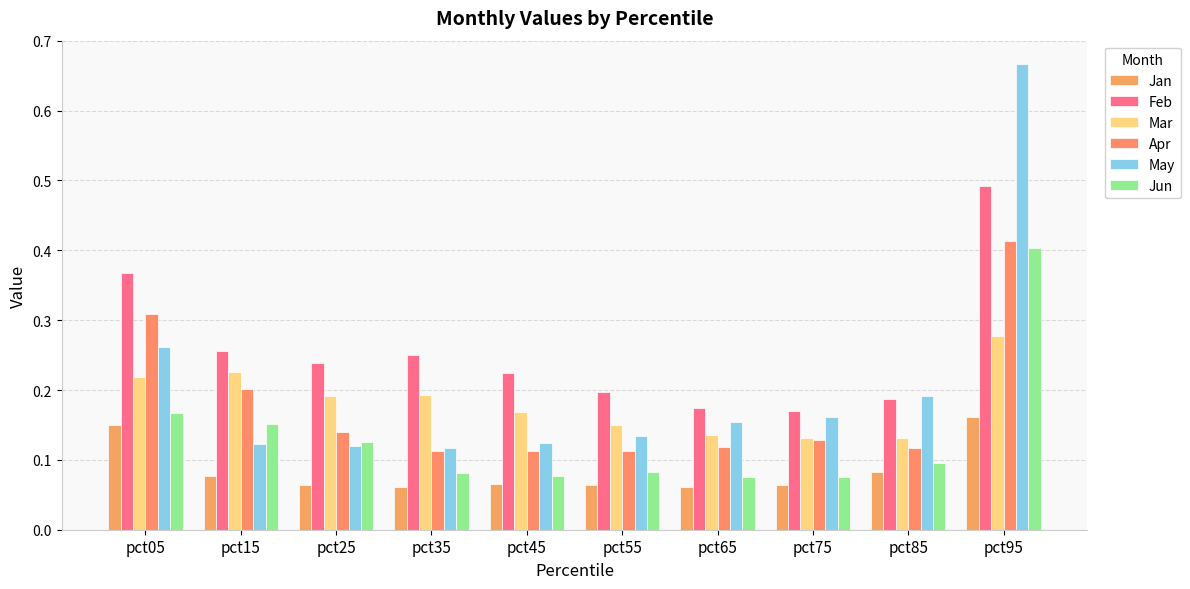

Count the Mar values in the range 0 to 1.

10